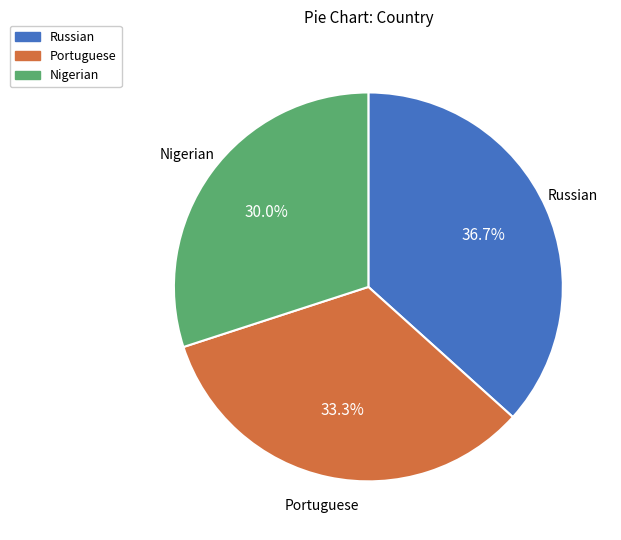

True or false: Russian accounts for 37% of the total.

True